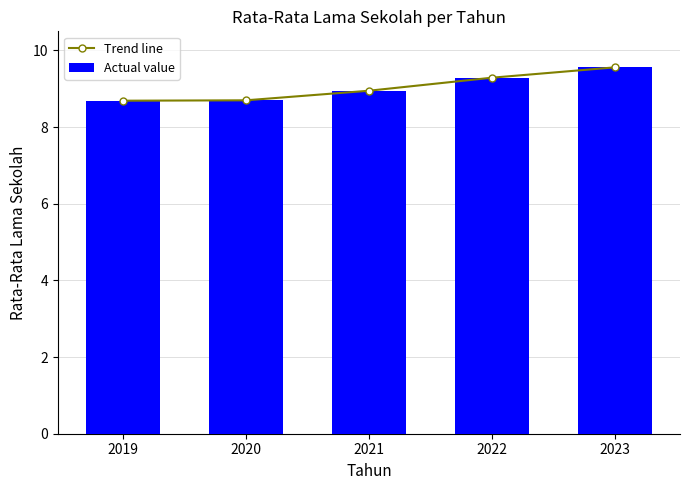

What is the greatest value displayed?

9.6